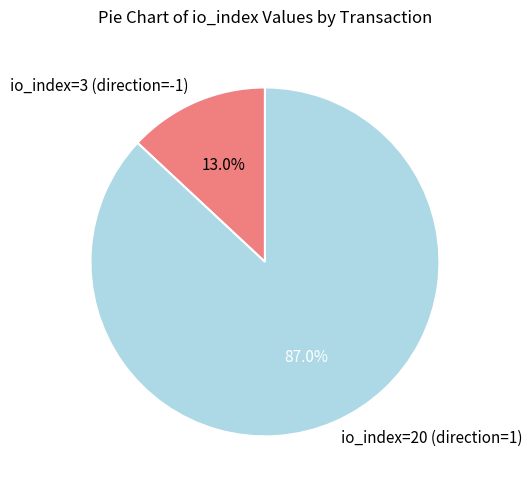

True or false: io_index=3 (direction=-1) accounts for 8% of the total.

False